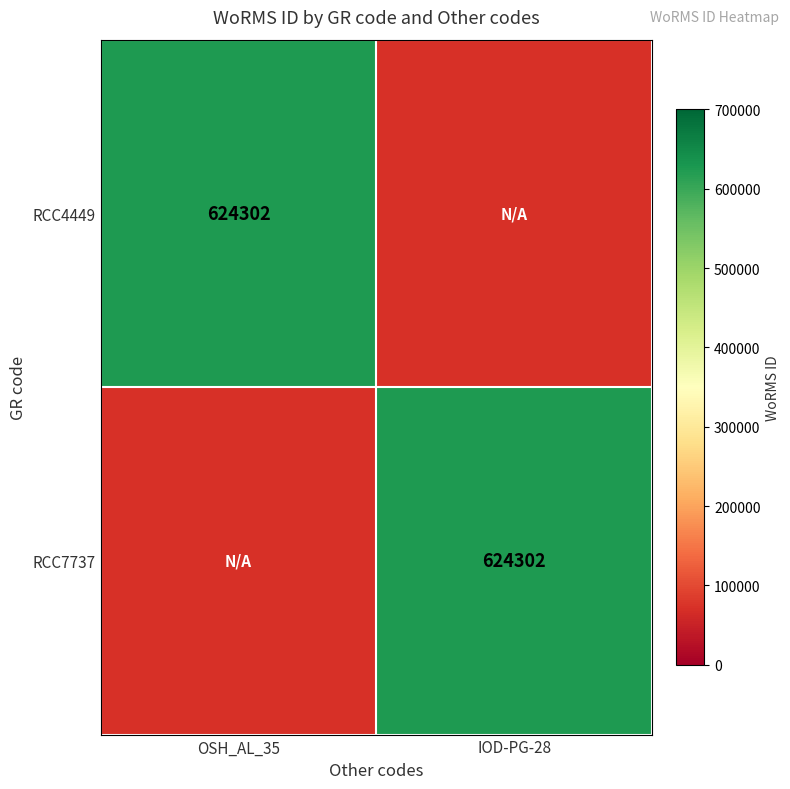

Is it true that RCC7737 equals 230561 at IOD-PG-28?

False